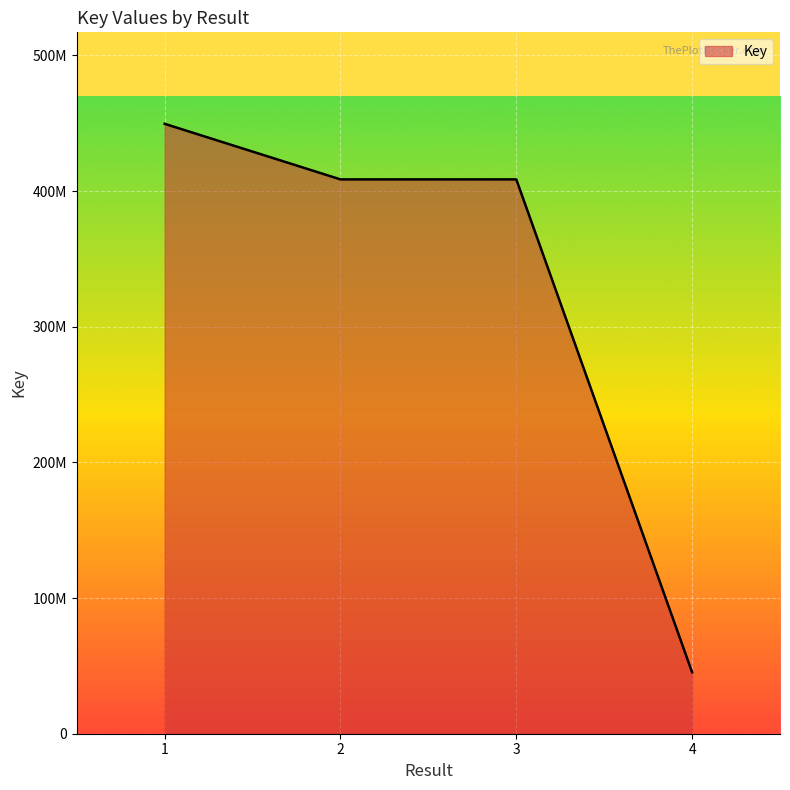

List the labels in order of value, largest first.

1, , 3, , 2, , , 4